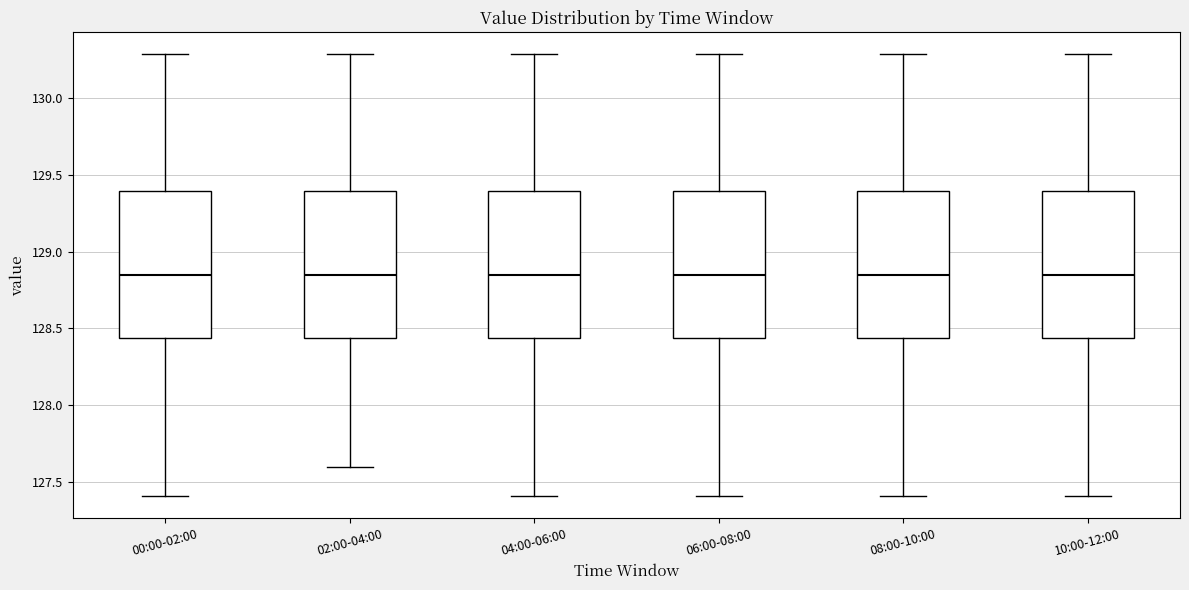

Where is the lower edge of the box for 00:00-02:00 on the y-axis? The values are not printed on the chart, so give them approximately, as read against the axis.

128.45